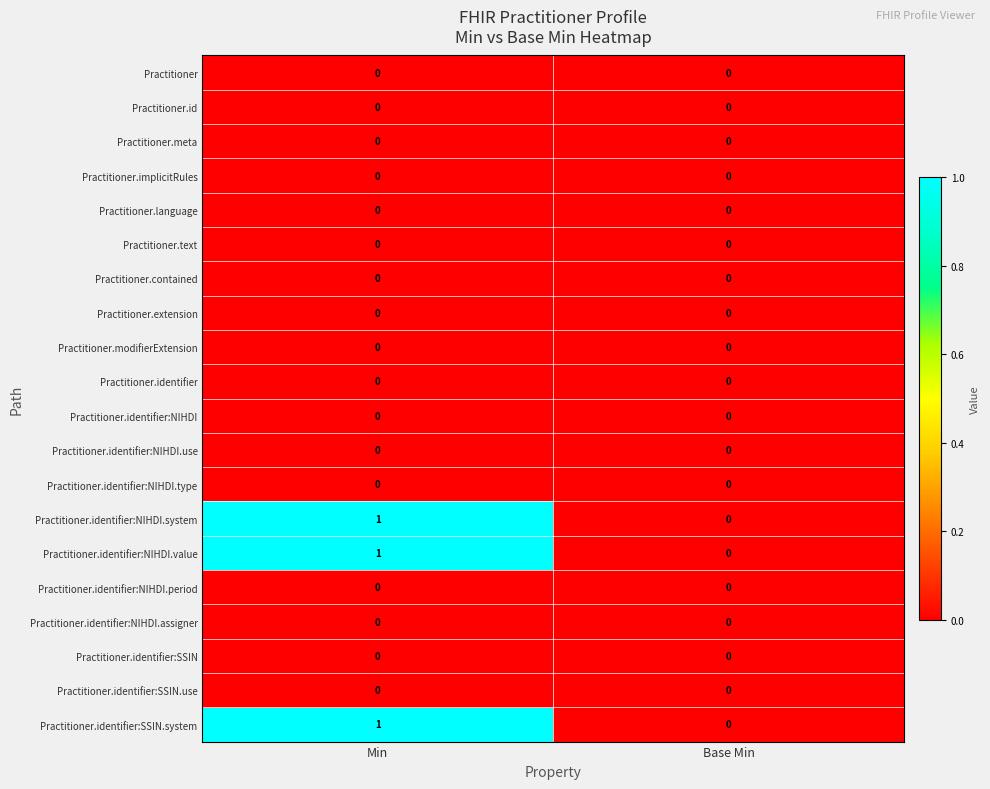

At which category does the chart reach its peak across all series?

Min